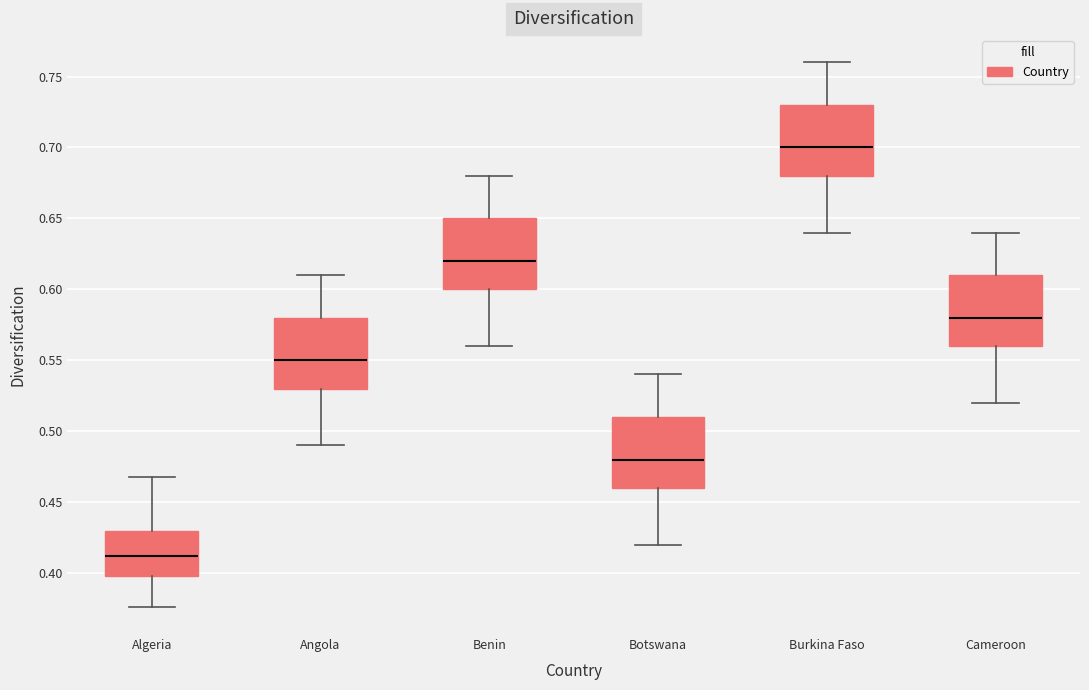

Reading left to right, transcribe this box plot: for each box, give where its median line is, the range the box spans, and where its two whiskers end, as read against the y-axis. The values are not printed on the chart, so give them approximately, as read against the axis.

Algeria: median 0.410, box 0.400 to 0.430, whiskers 0.375 to 0.470
Angola: median 0.550, box 0.530 to 0.580, whiskers 0.490 to 0.610
Benin: median 0.620, box 0.600 to 0.650, whiskers 0.560 to 0.680
Botswana: median 0.480, box 0.460 to 0.510, whiskers 0.420 to 0.540
Burkina Faso: median 0.700, box 0.680 to 0.730, whiskers 0.640 to 0.760
Cameroon: median 0.580, box 0.560 to 0.610, whiskers 0.520 to 0.640